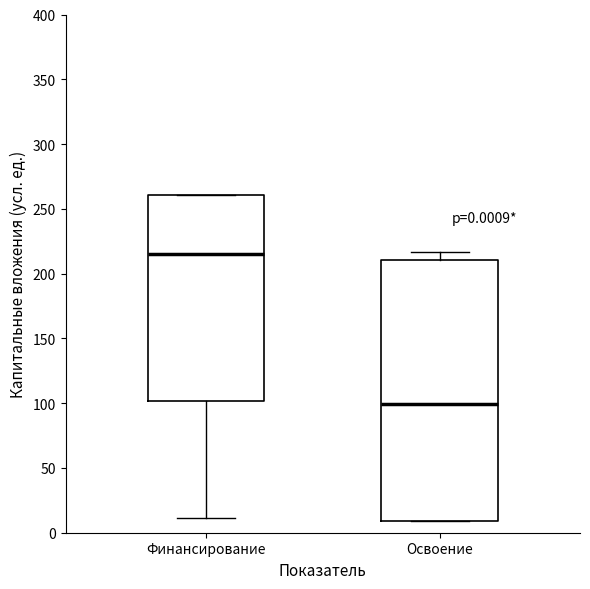

Which box has the lowest median line?

Освоение